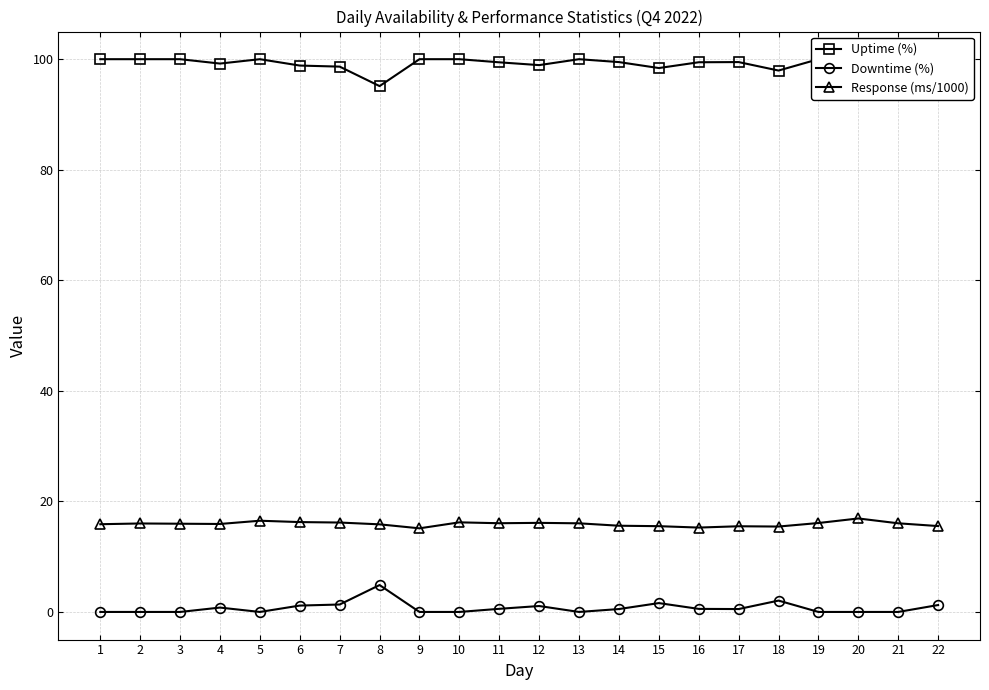

What is the maximum value shown in the chart?

100.0